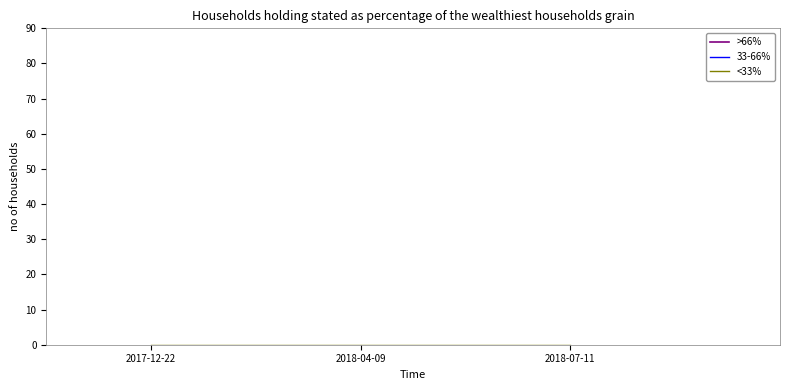

What are all the series names shown in the legend?

>66%, 33-66%, <33%